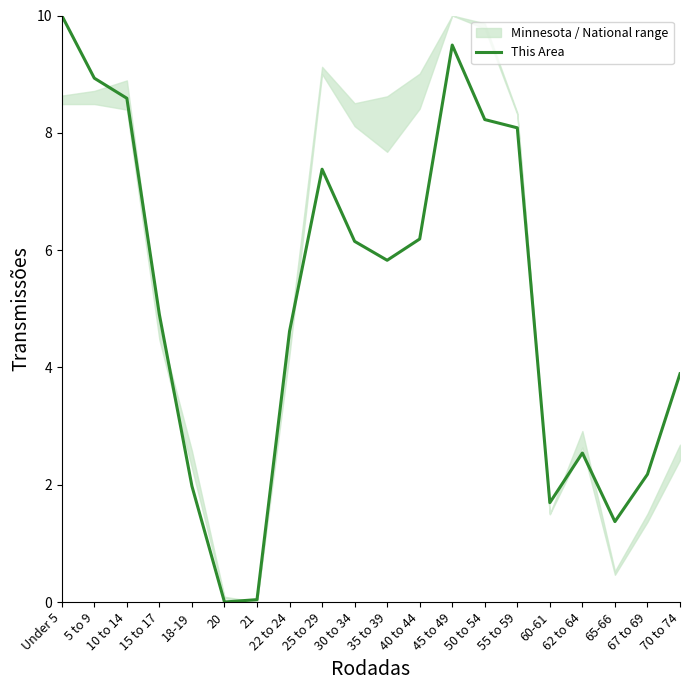

What is the maximum value shown in the chart?

10.0